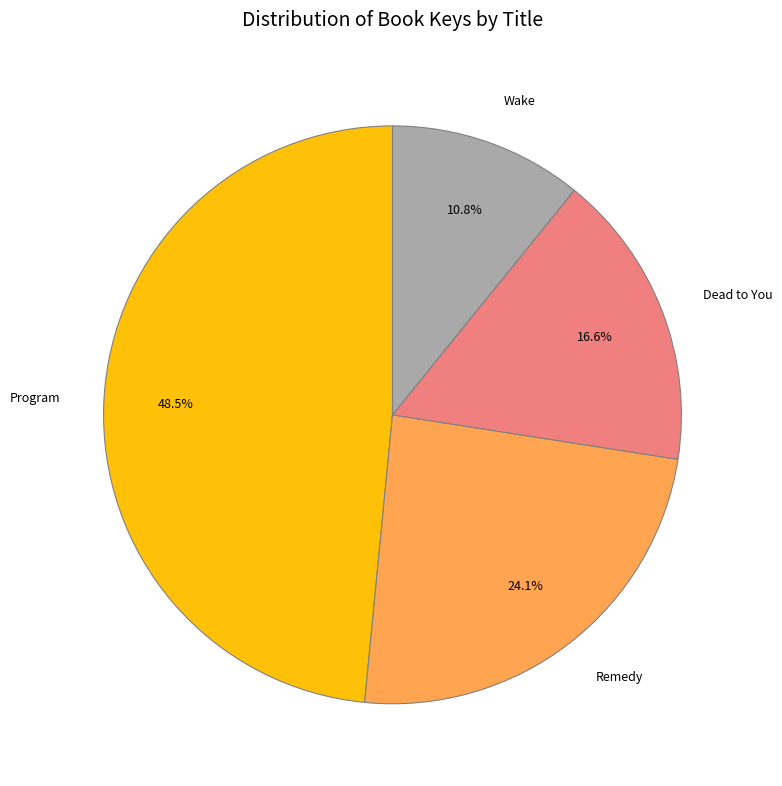

Does Program represent more than half of the total?

No